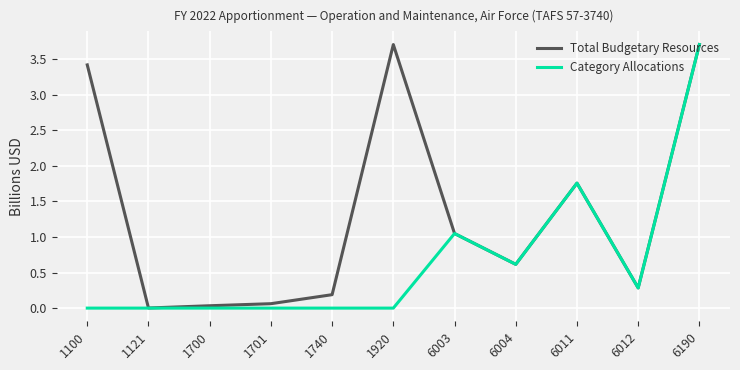

What is the highest value of the Category Allocations series?

3.7